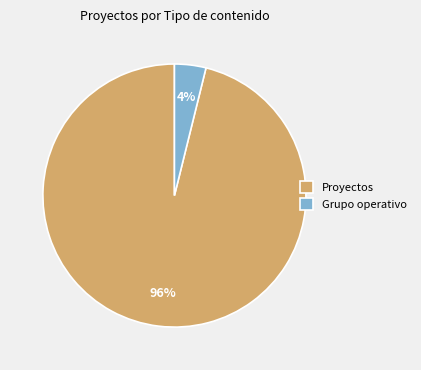

Which category has the smallest portion of the pie?

Grupo operativo